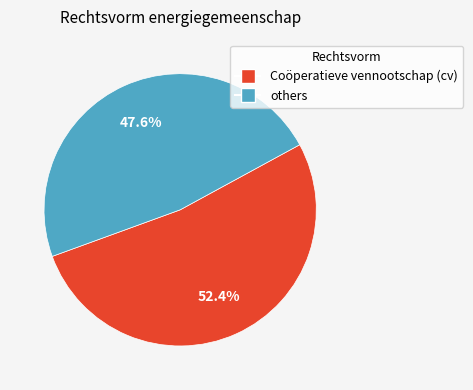

Is there a majority slice in this chart?

Yes